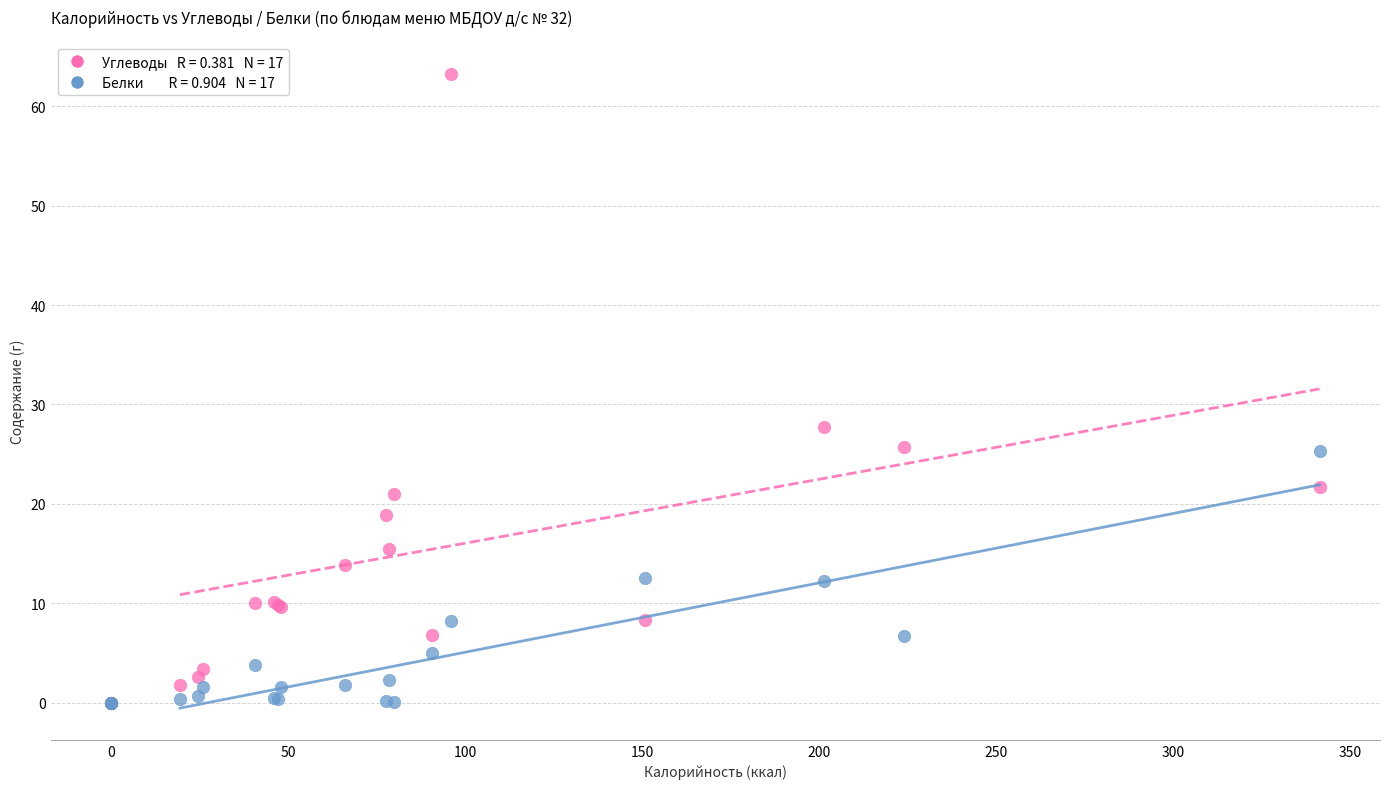

Across all series, what Y value is closest to 31?

27.8